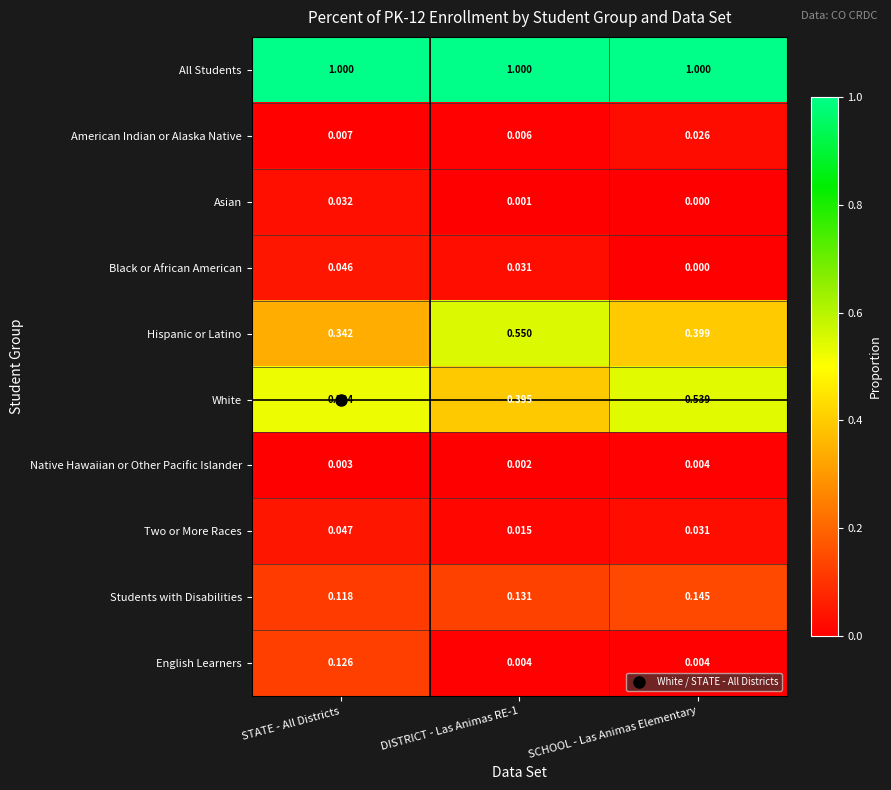

At which category does the chart reach its minimum across all series?

SCHOOL - Las Animas Elementary